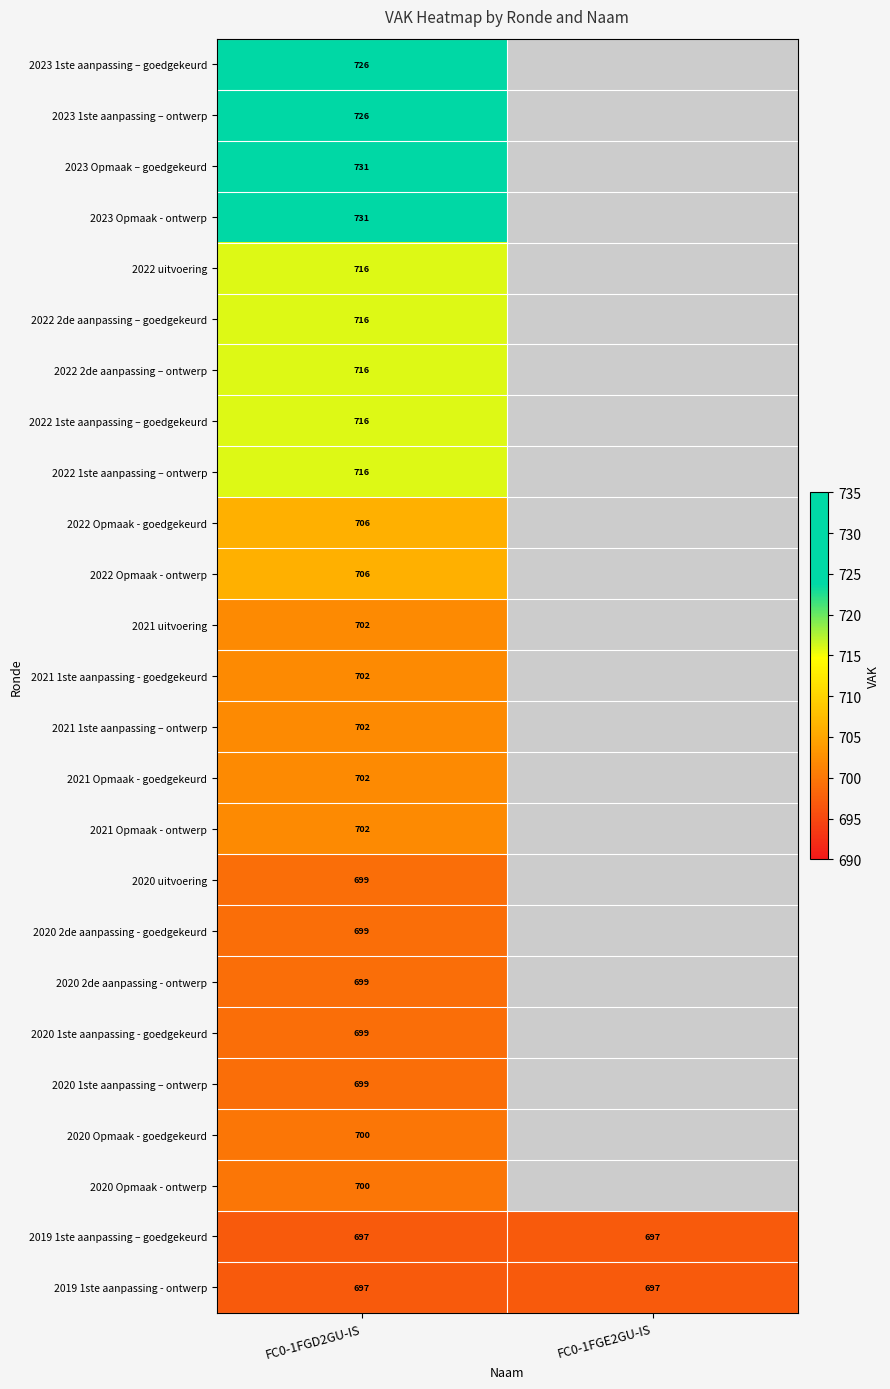

Between FC0-1FGE2GU-IS and FC0-1FGD2GU-IS, which is larger?

FC0-1FGD2GU-IS